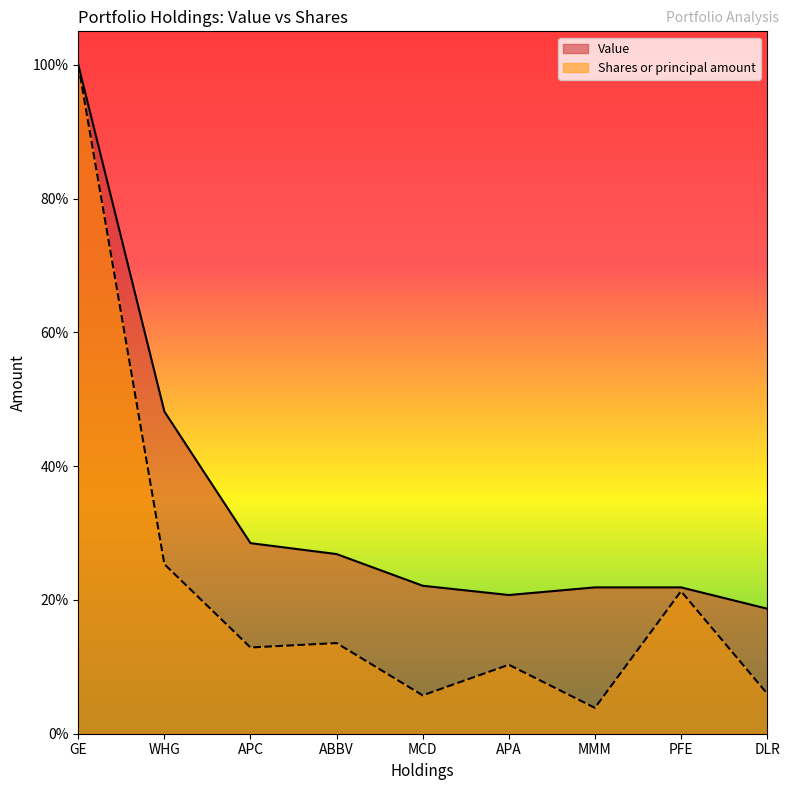

Where is the first local minimum for Value?

APA